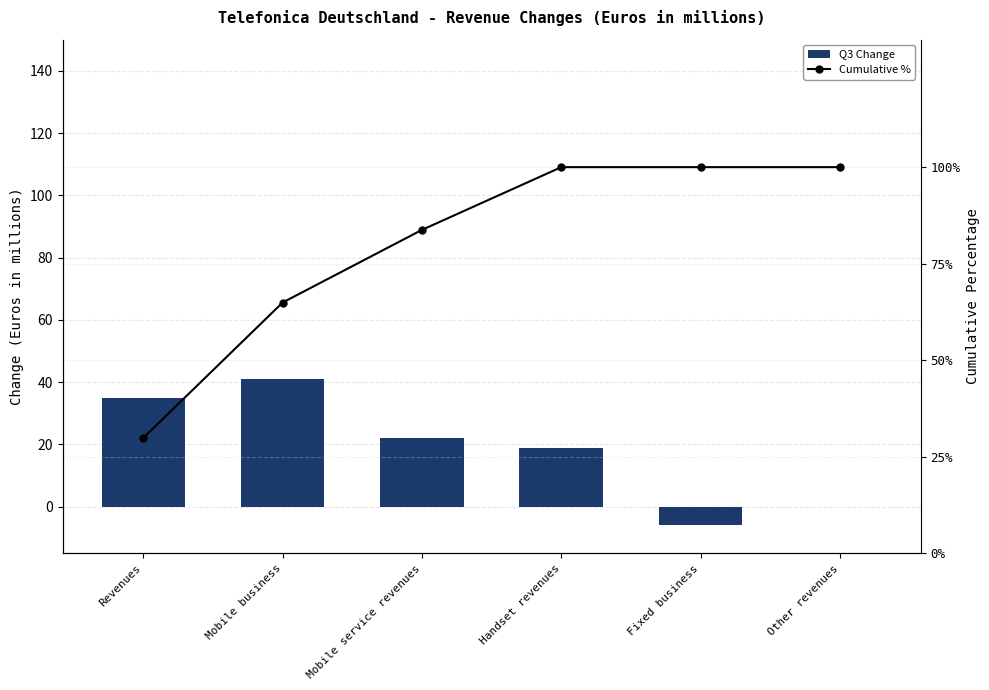

True or false: Q3 Change has a value of 24.3 at Other revenues.

False